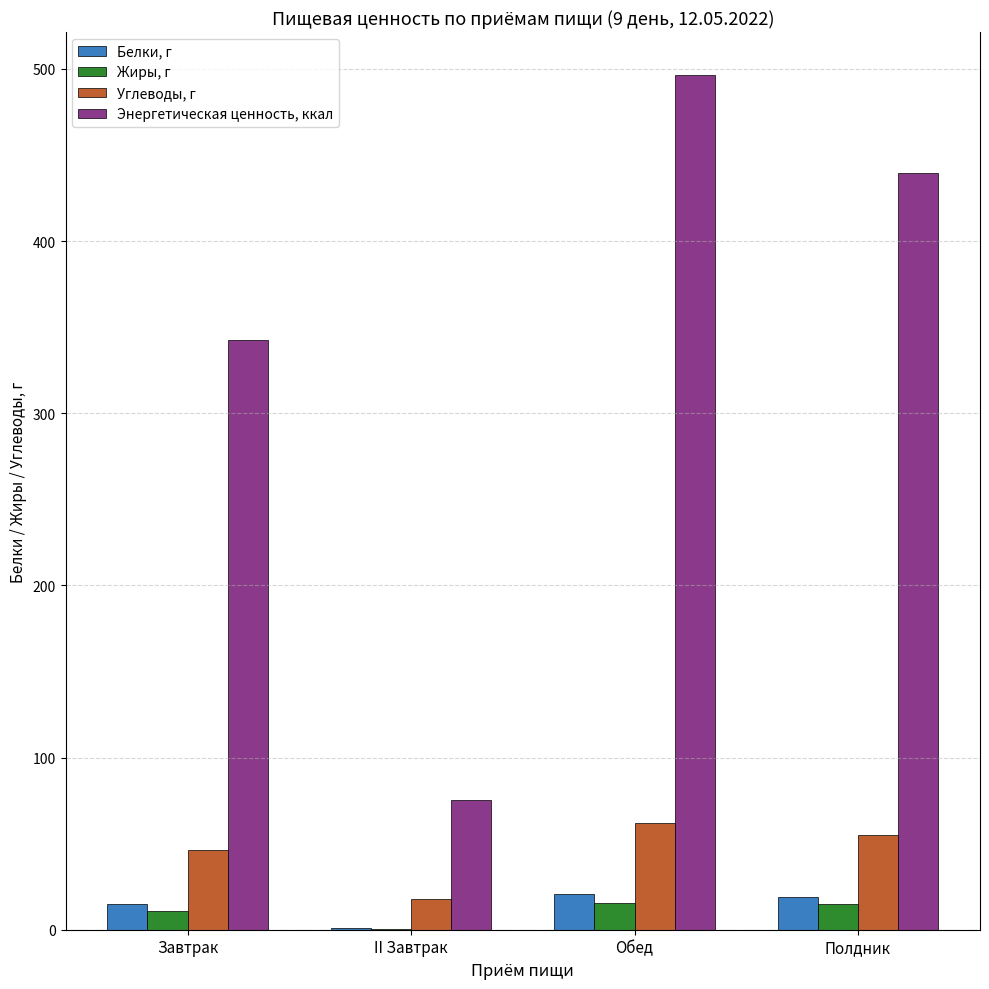

At which category is the sum across all series the highest?

Обед